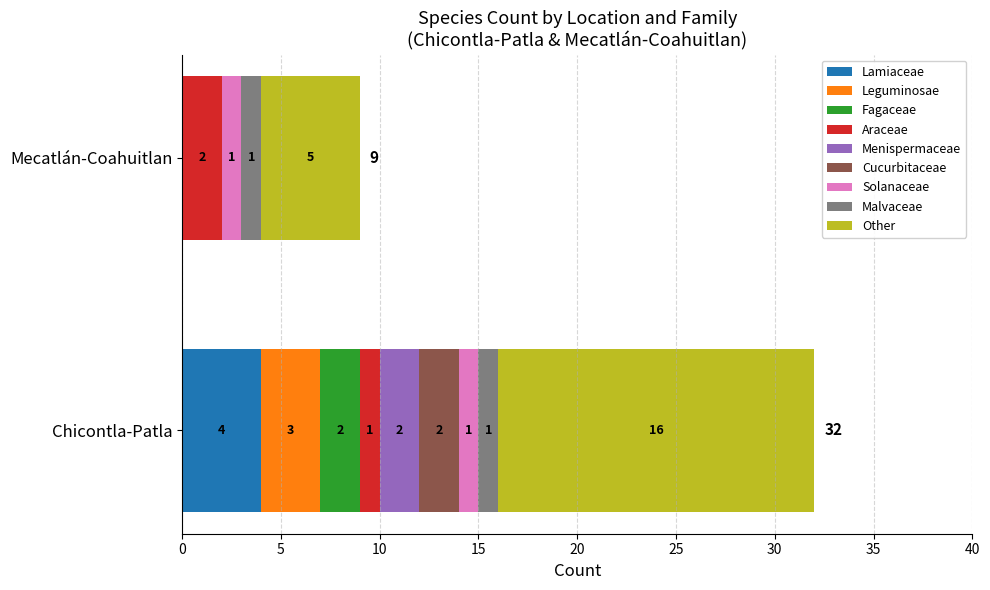

What is the total value across all series at Chicontla-Patla?

32